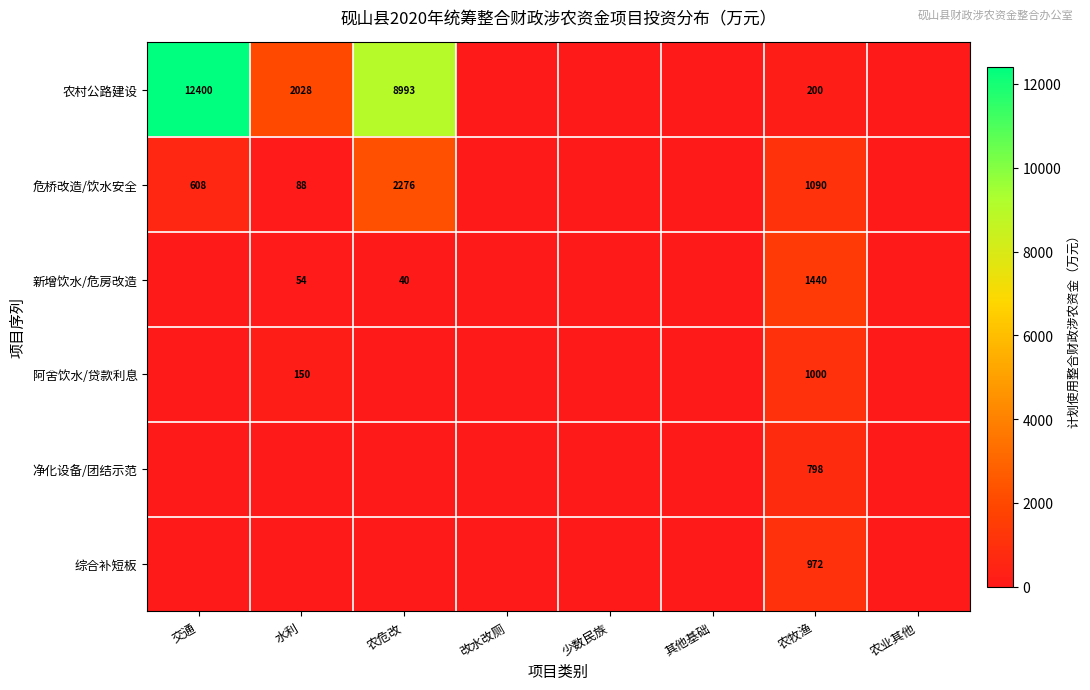

What is the maximum value shown in the chart?

12399.8